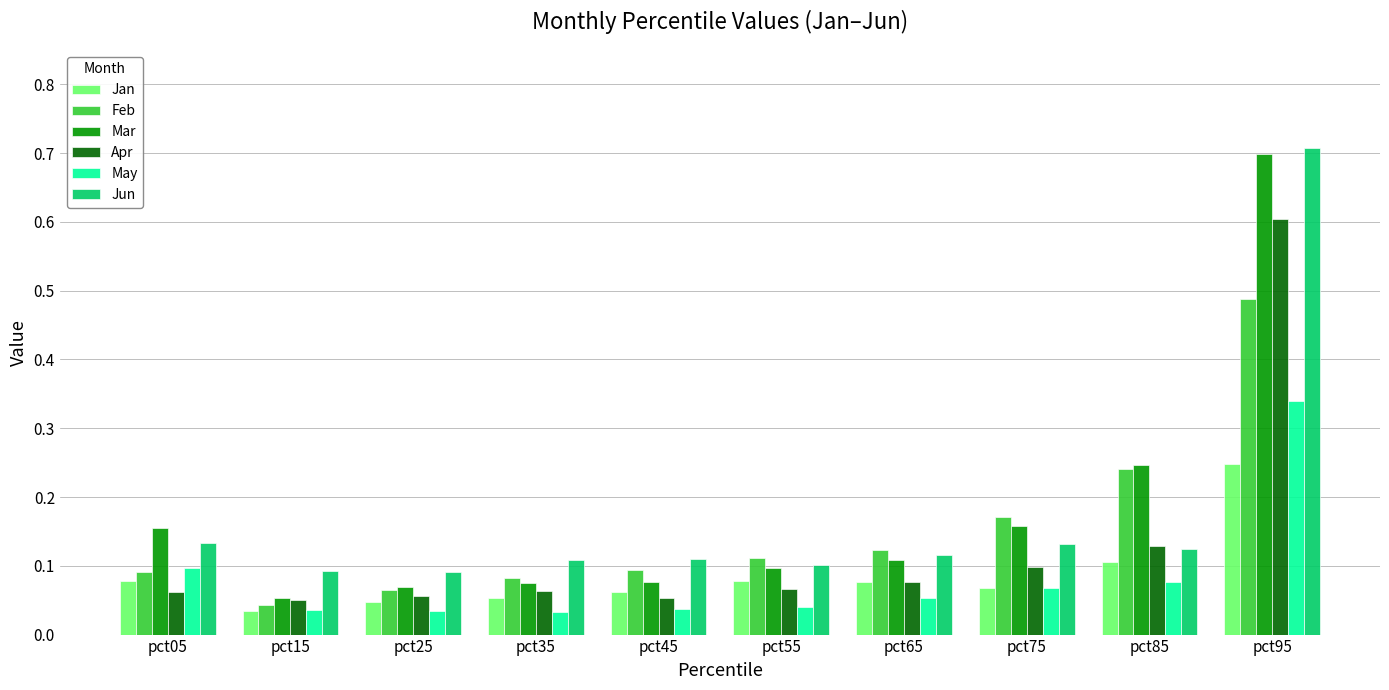

The Jun series shows 0.1 at pct55. True or false?

True